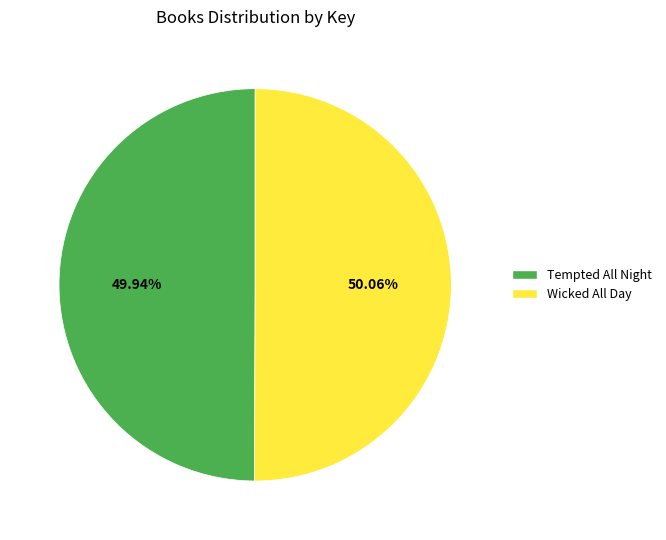

Is there a majority slice in this chart?

Yes